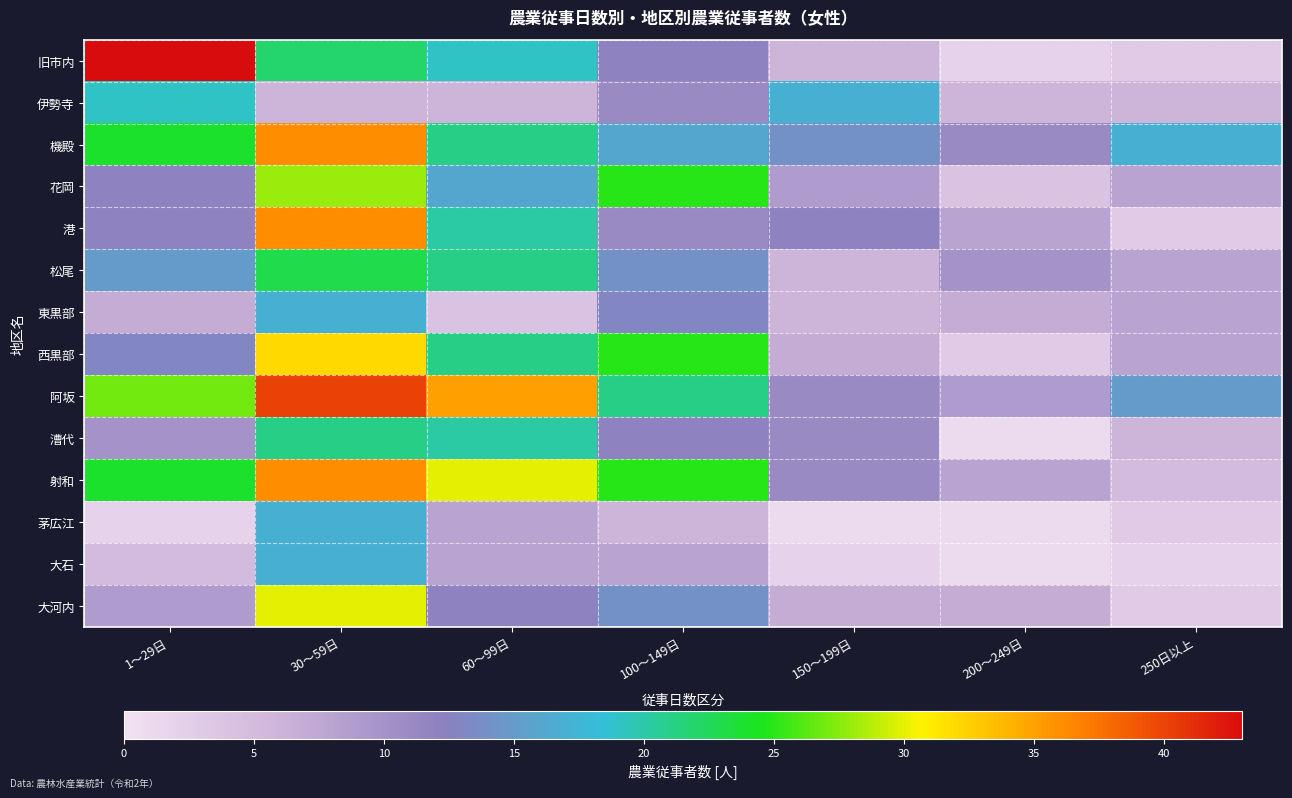

Which series has the largest total across all categories?

阿坂